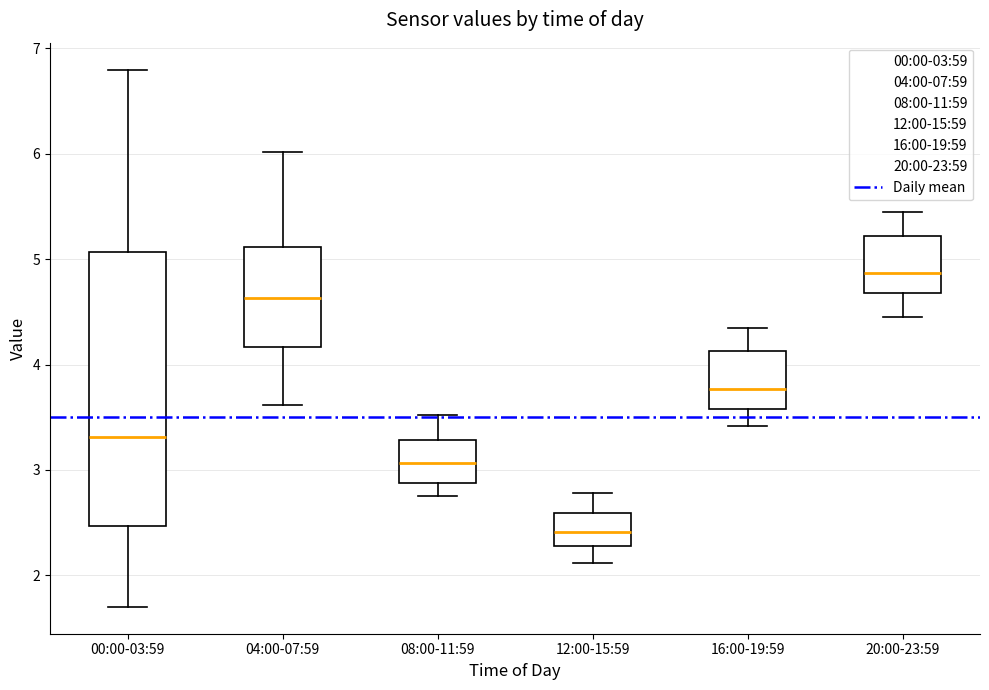

Where does the median line of the box for 20:00-23:59 sit on the y-axis? The values are not printed on the chart, so give them approximately, as read against the axis.

4.9